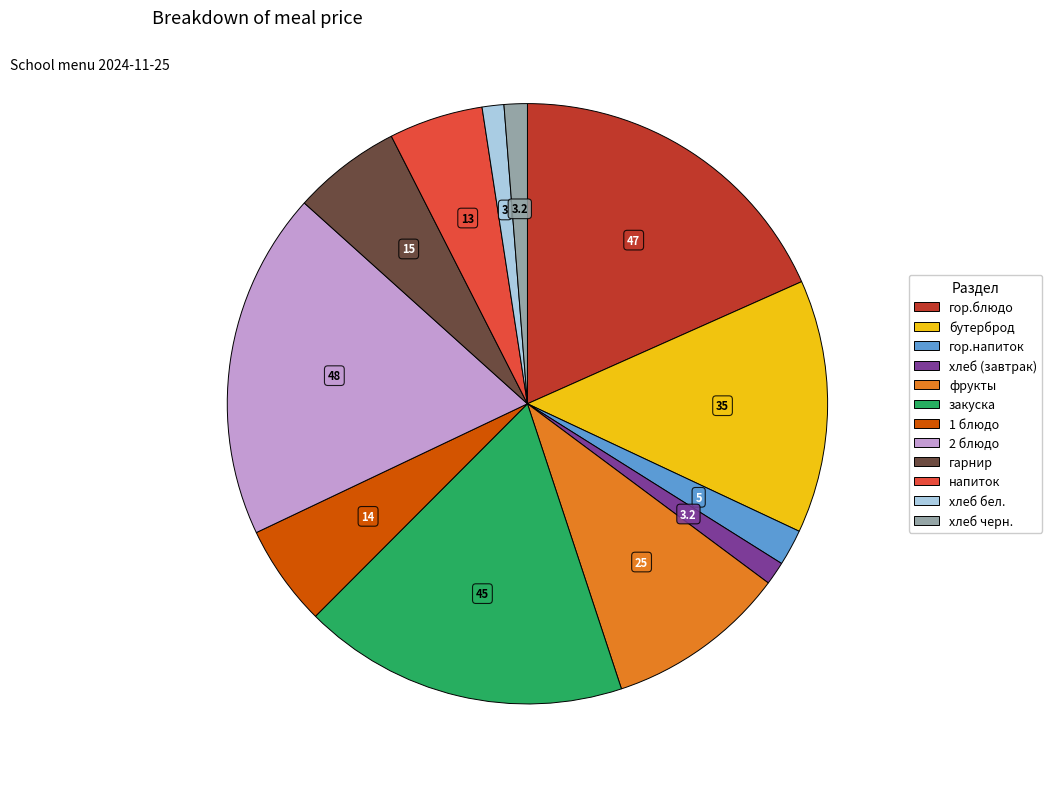

Combined, do напиток and 1 блюдо account for over 50%?

No